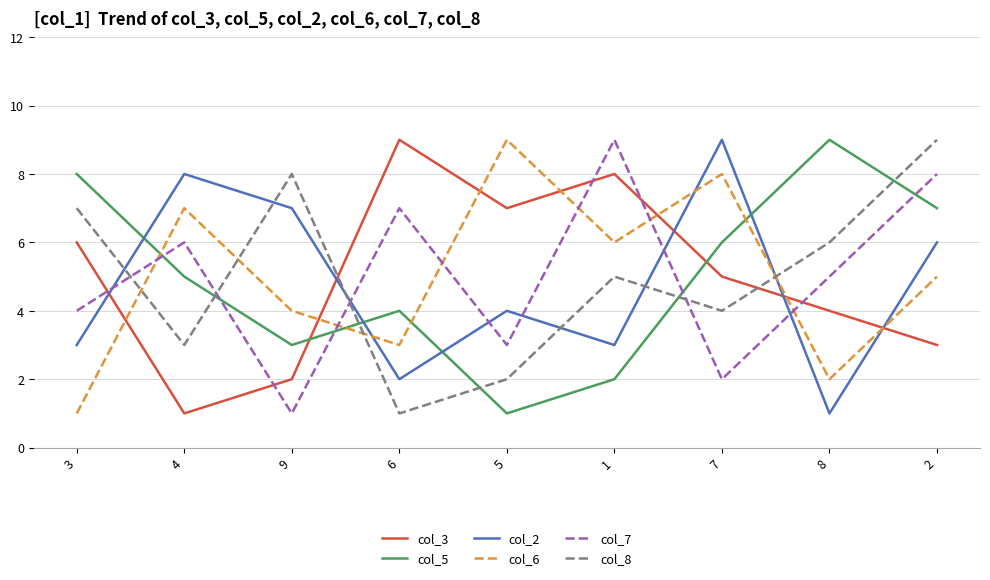

What is the sum of the col_6 values at 4 and 1?

13